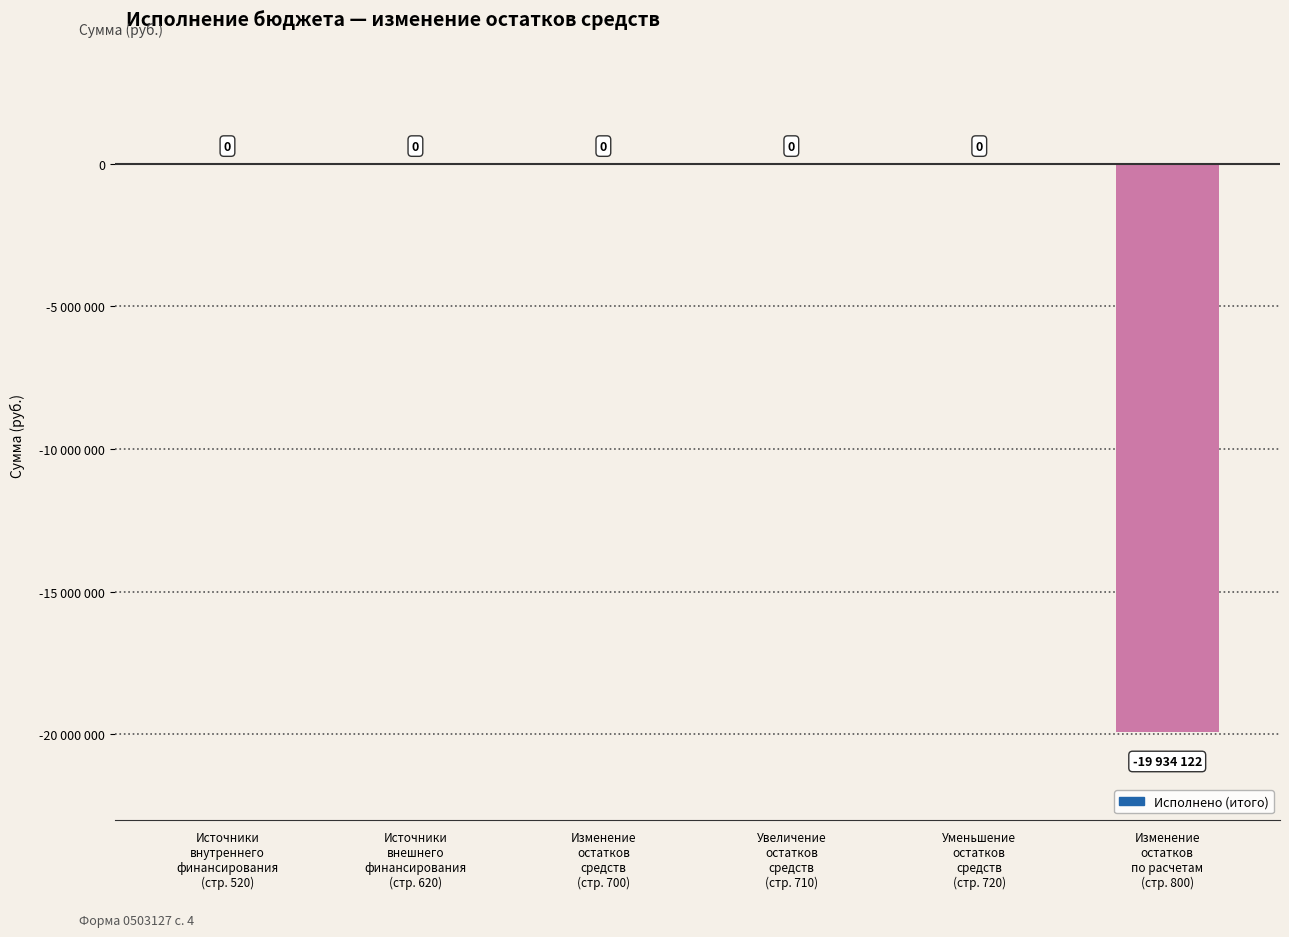

Reading left to right, what are all the values shown in this chart?

0.0	0.0	0.0	0.0	0.0	-19934122.0